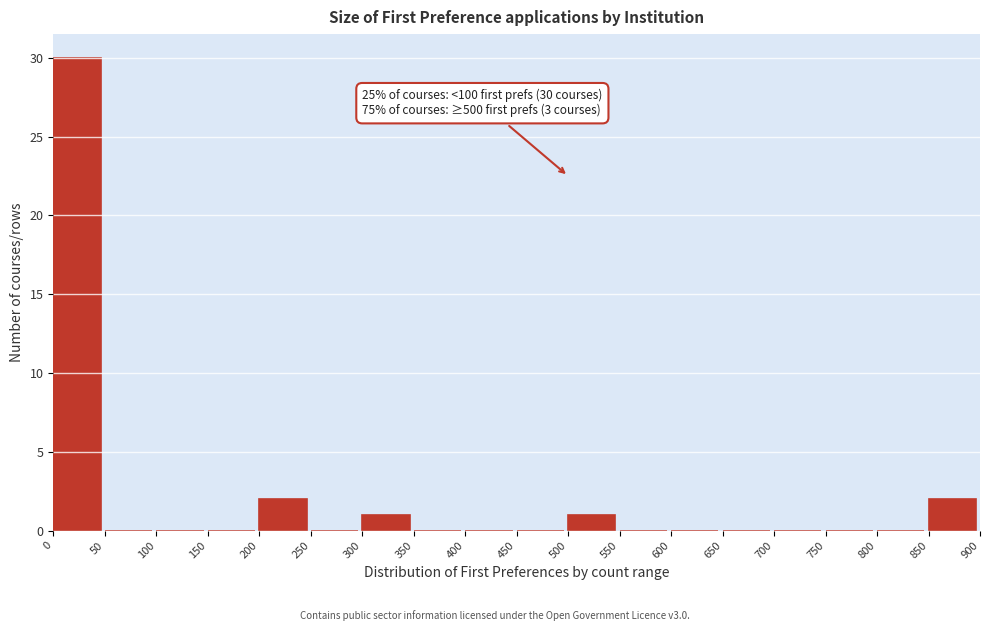

Over which range of the x-axis is the bar tallest?

0 to 50